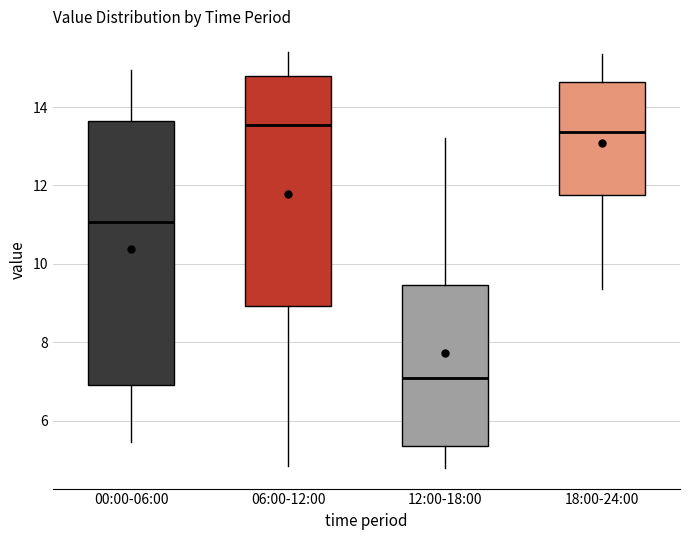

Which box has the lowest median line?

12:00-18:00